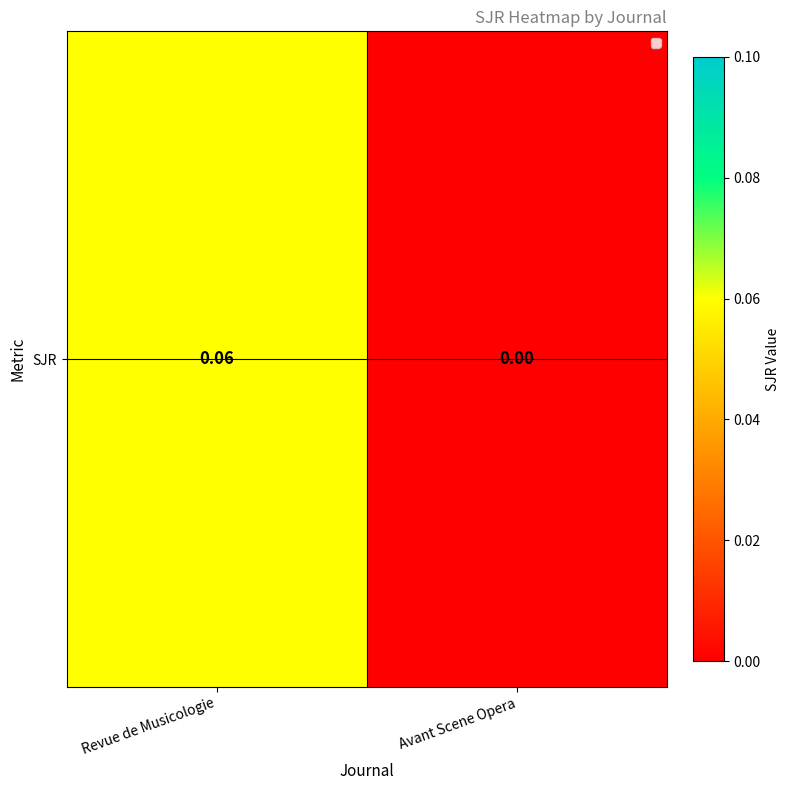

What is the change in value from Revue de Musicologie to Avant Scene Opera?

-0.1